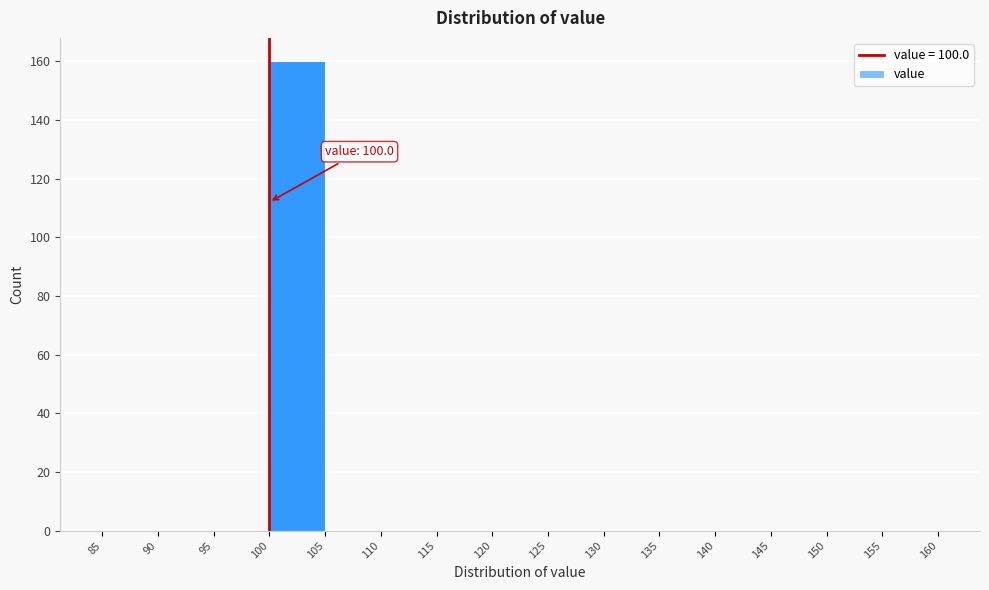

Over which range of the x-axis is the bar tallest?

100 to 105